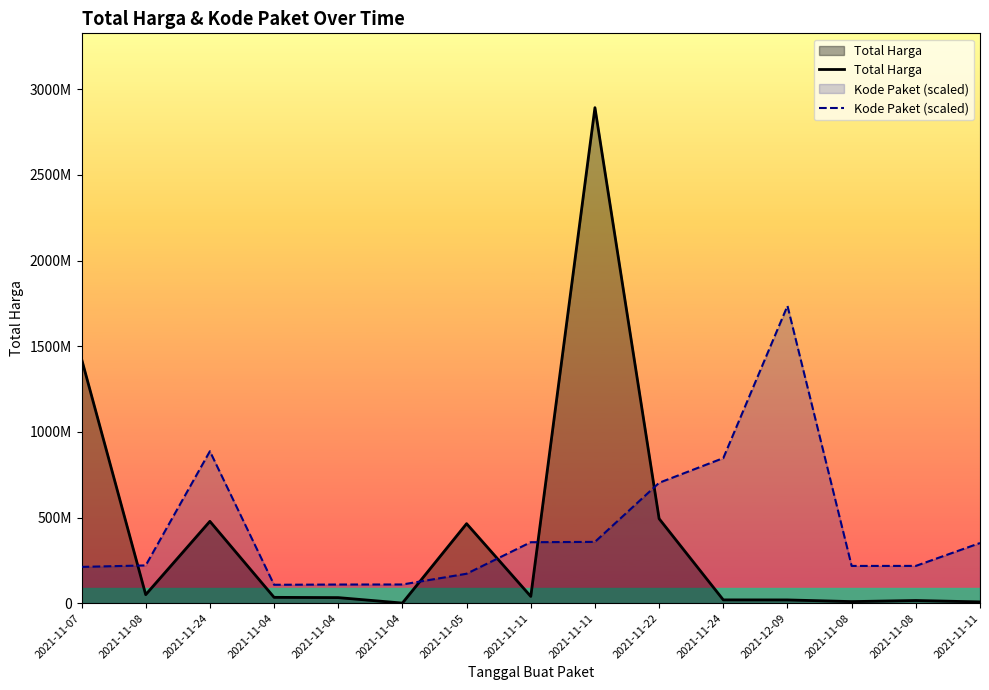

Reading left to right, what are all the values shown in this chart?

Total Harga: 1425867900.0	49730040.0	477600000.0	34000000.0	32441200.0	577875.0	464002100.0	39440000.0	2892122000.0	493000000.0	19175000.0	18900000.0	9180000.0	15513960.0	7401240.0
Kode Paket (scaled): 211730112.9	220363939.0	886704014.9	107356468.1	108816415.4	109093301.9	171820692.0	355811806.5	357750012.4	702612214.3	846756836.7	1735273200.0	217381115.7	217519559.0	351029220.6